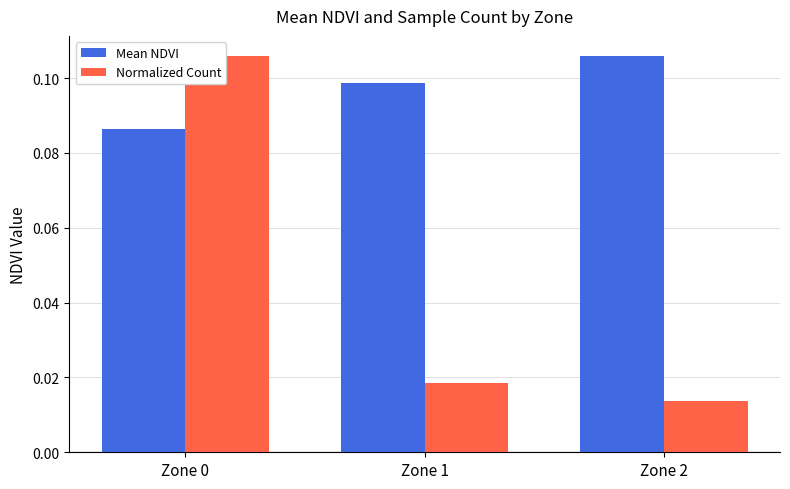

What are all the series names shown in the legend?

Mean NDVI, Normalized Count